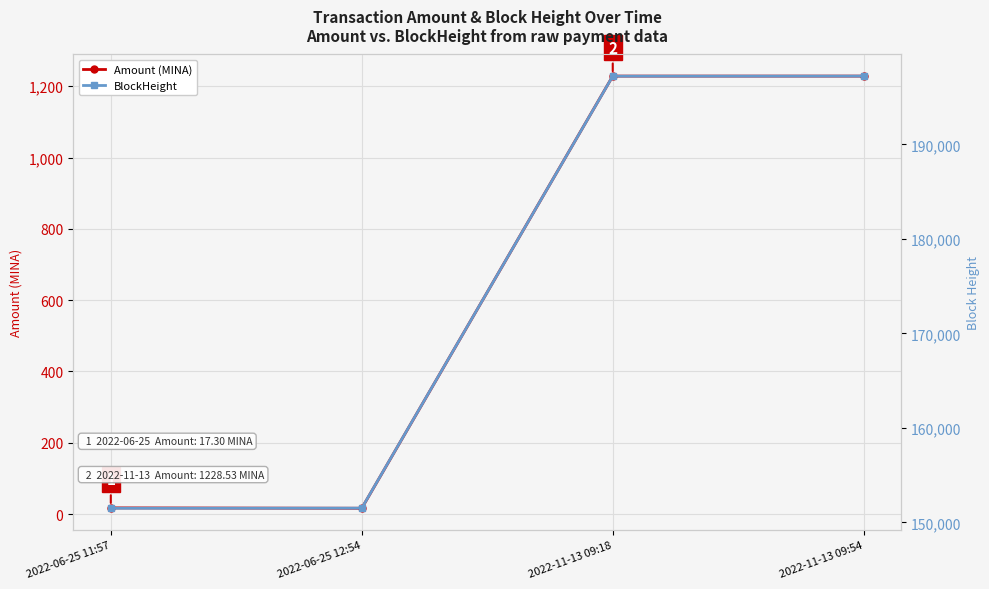

True or false: BlockHeight has a value of 87976.9 at 2022-06-25 12:54.

False